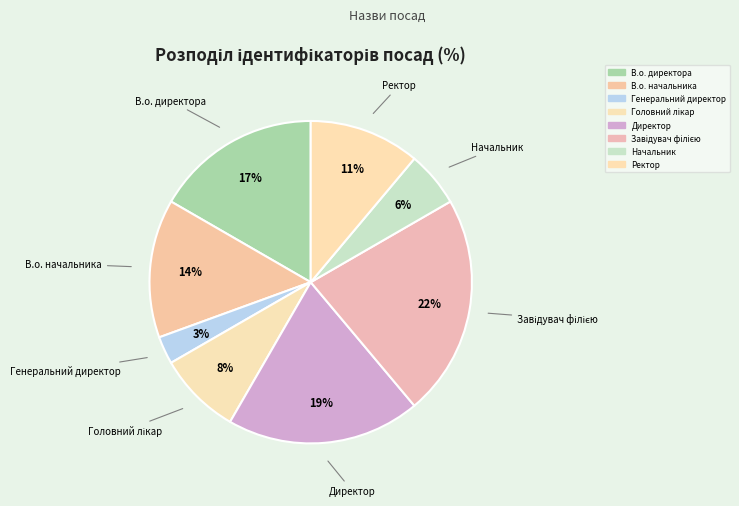

How many slices are in this pie chart?

8